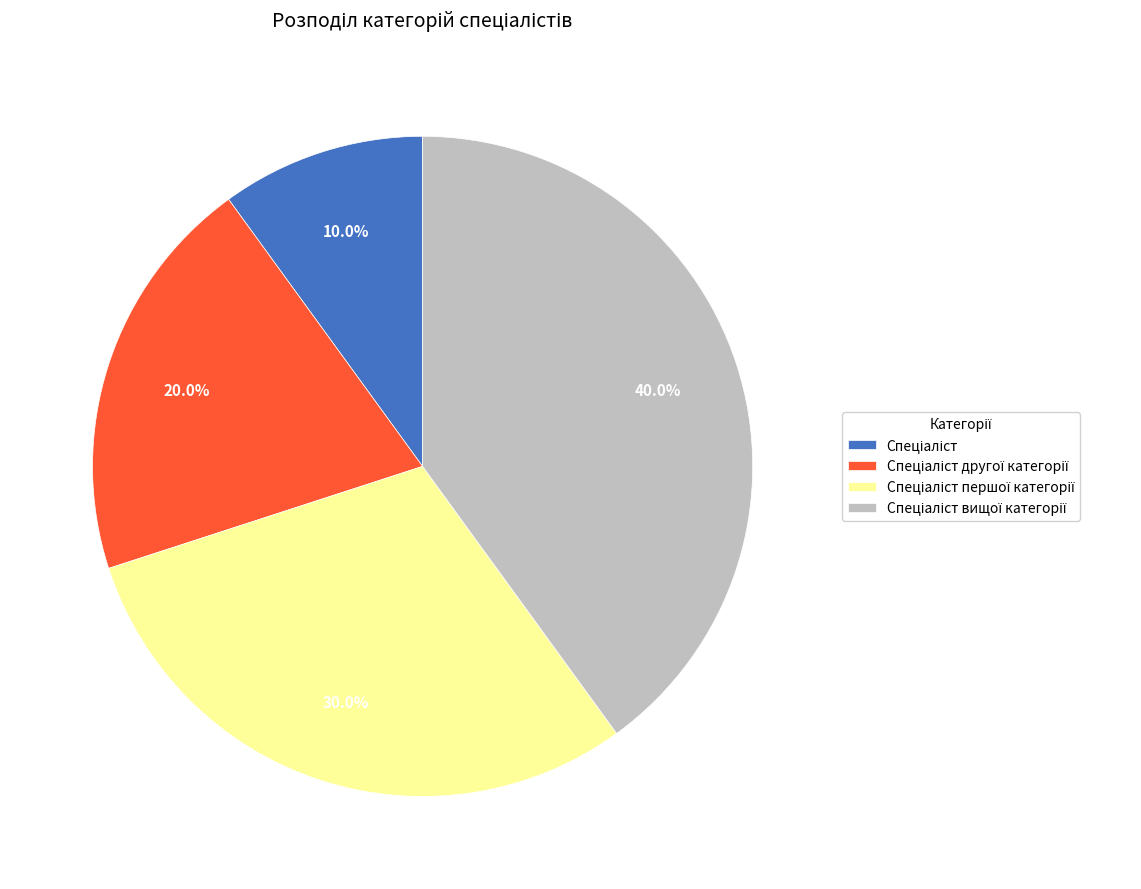

Is there any slice that represents more than half of the pie?

No